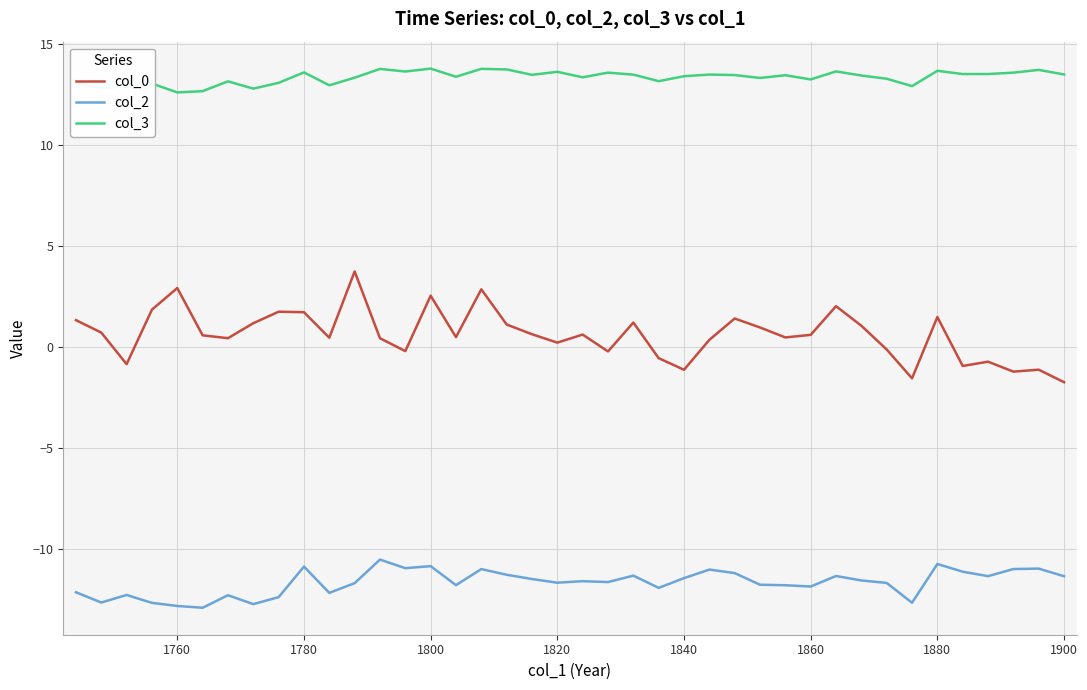

What is the lowest value of the col_2 series?

-12.9